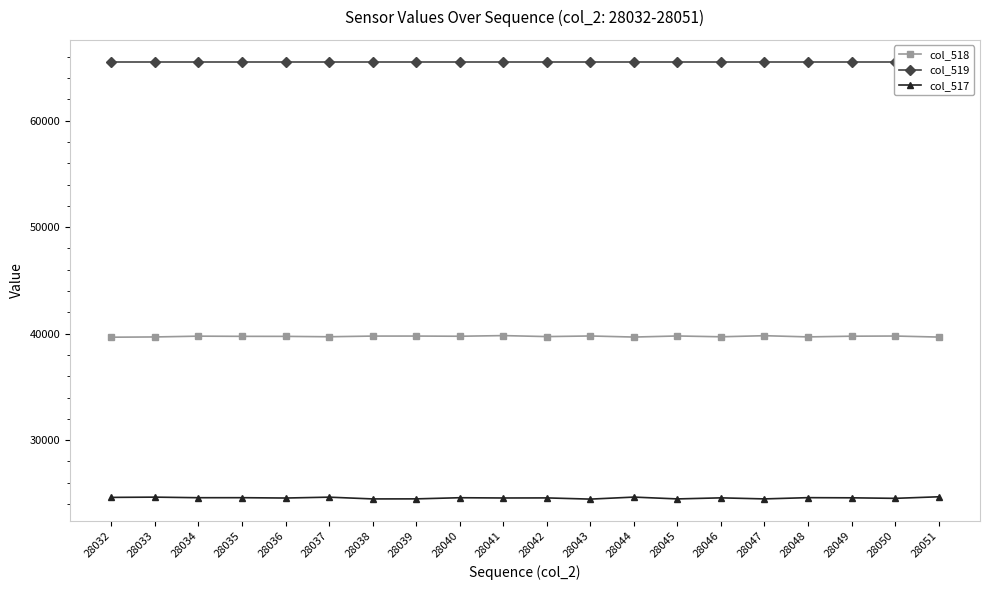

True or false: col_519 and col_518 intersect in this chart.

False